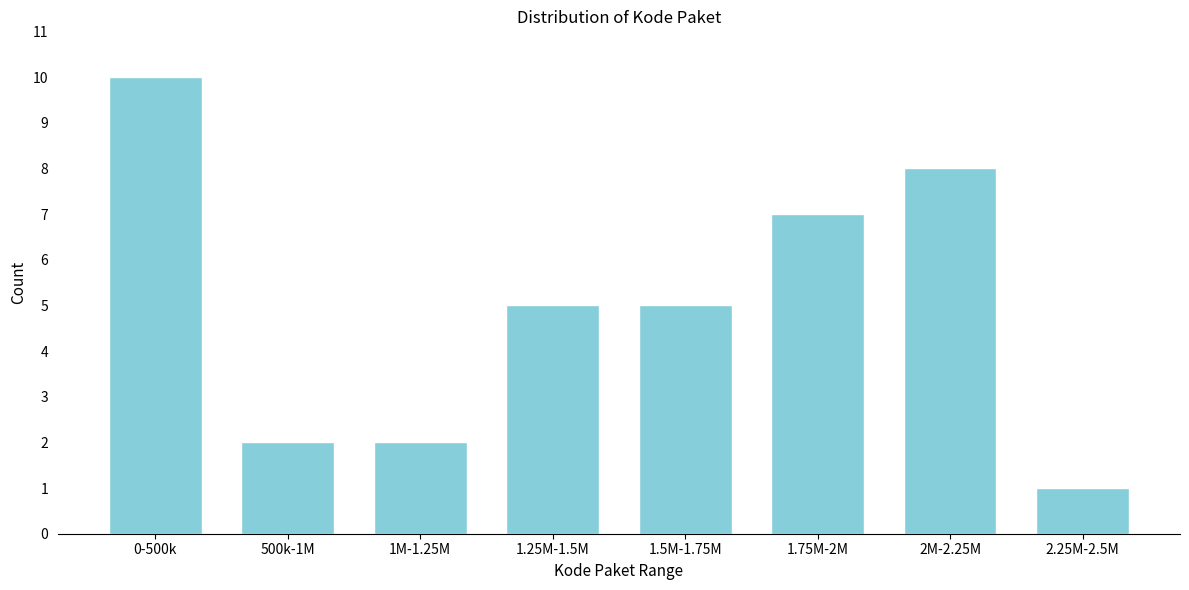

Reading right to left, extract all data points from this chart.

2.25M-2.5M=1	2M-2.25M=8	1.75M-2M=7	1.5M-1.75M=5	1.25M-1.5M=5	1M-1.25M=2	500k-1M=2	0-500k=10